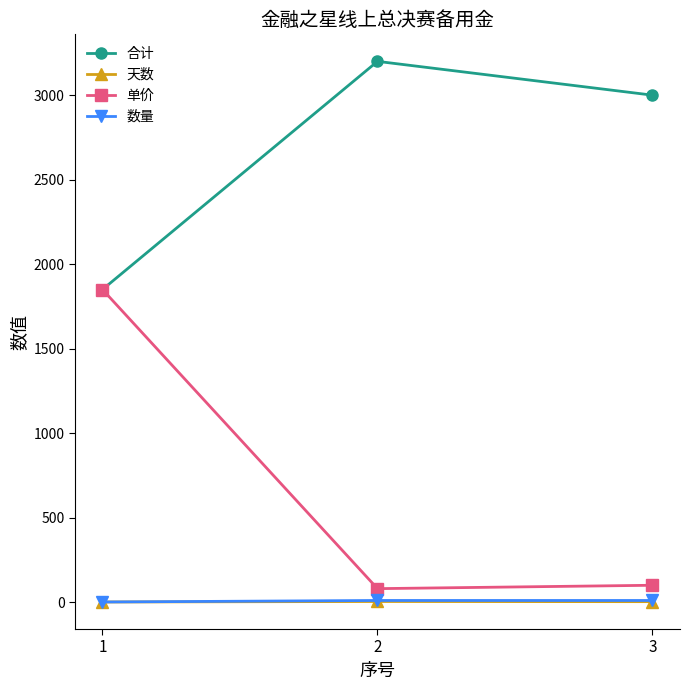

Which series has the largest total across all categories?

合计